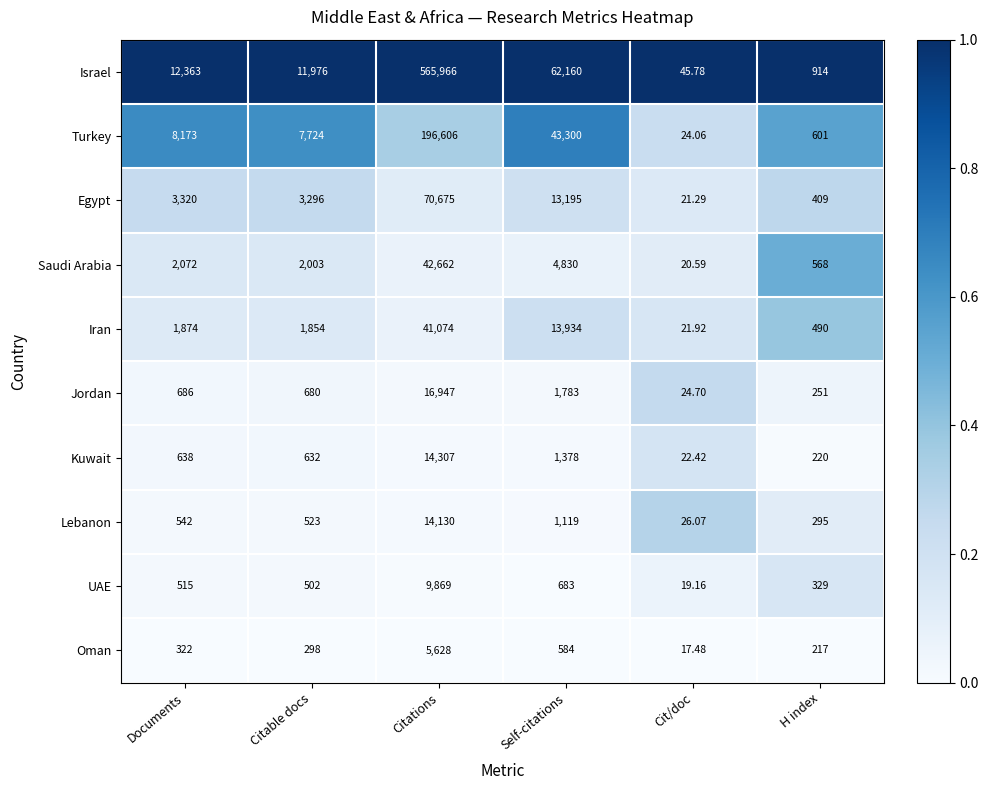

Which series has the widest spread of values?

Israel